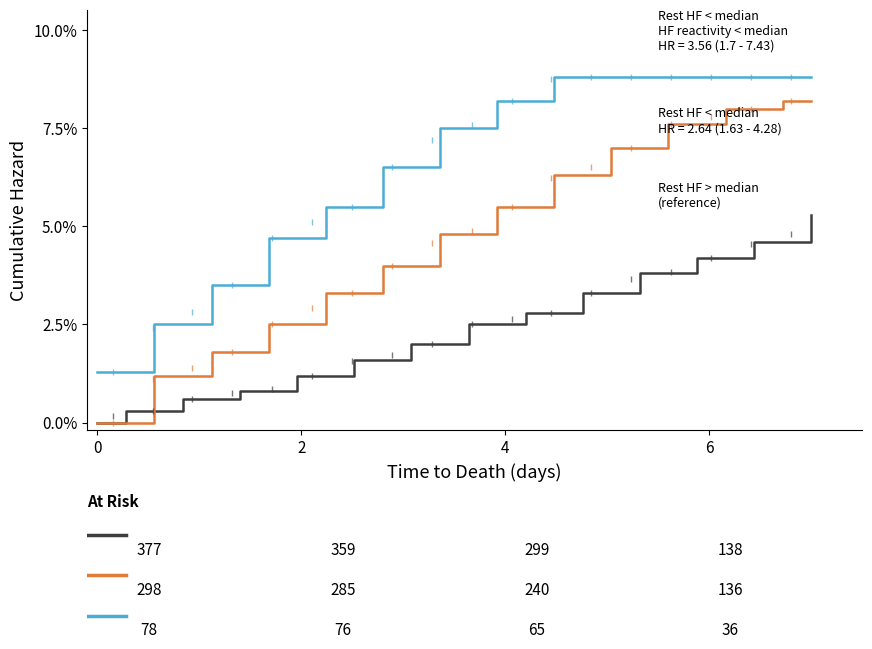

Which series has the widest spread of values?

Rest HF < median